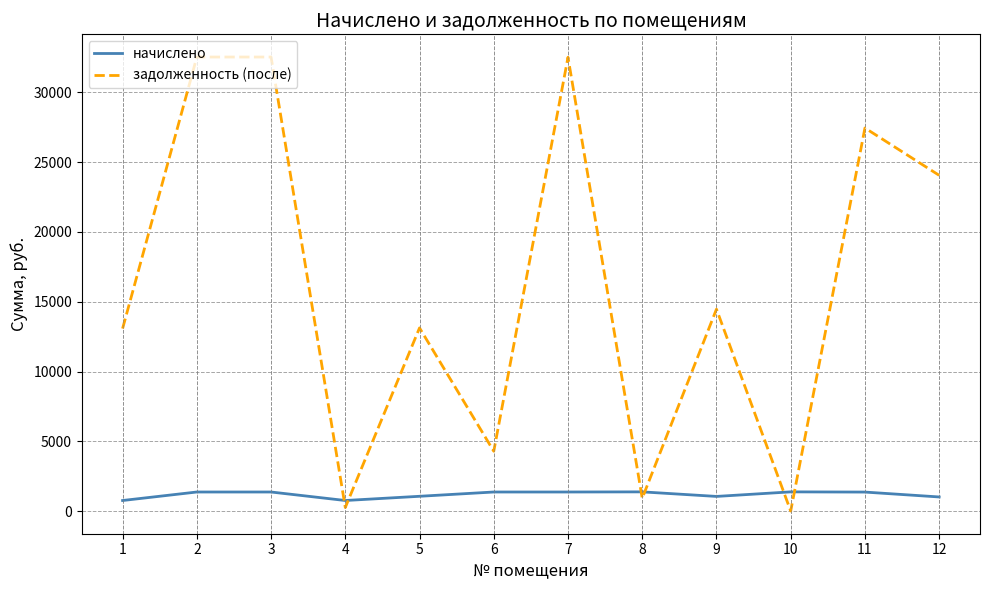

Where do задолженность (после) and начислено first cross each other?

3 and 4